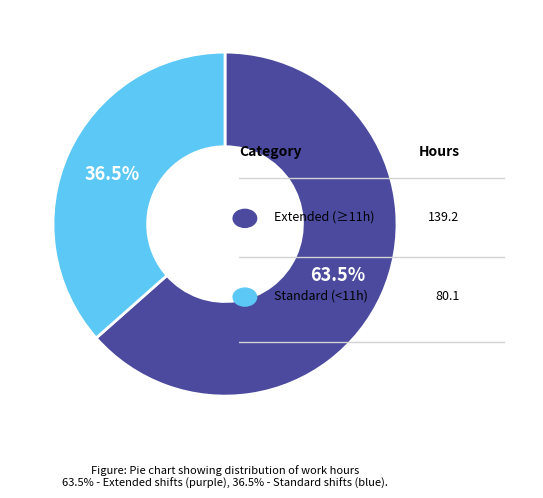

Count the number of slices in the pie.

2